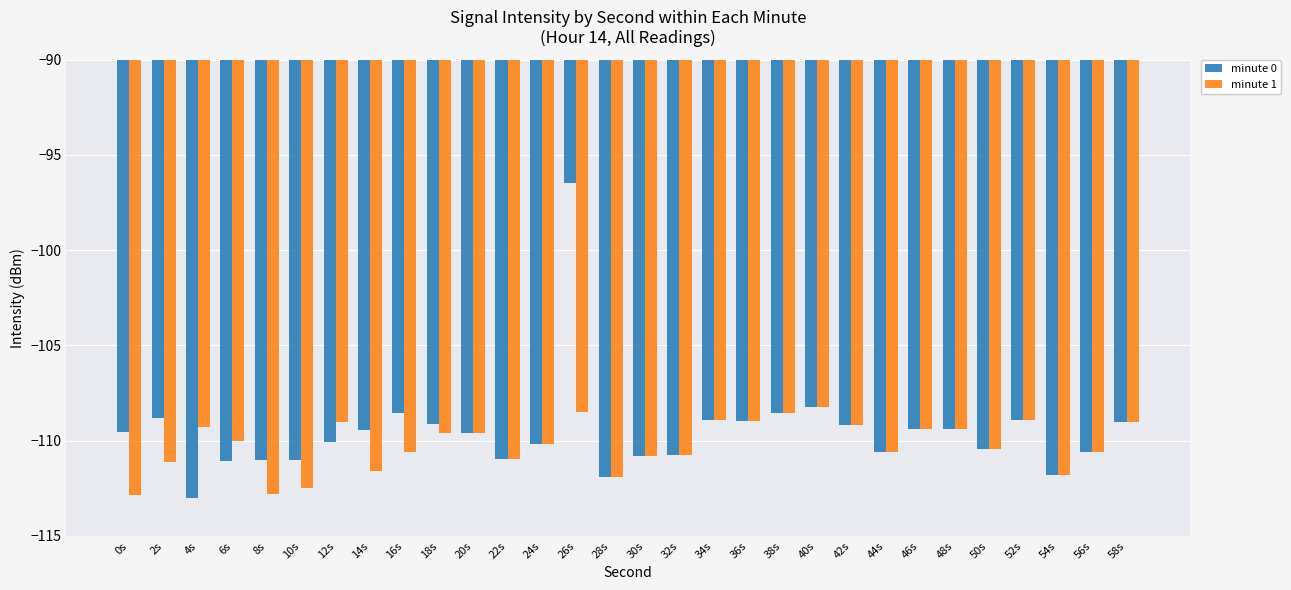

What is the difference between the maximum and minimum values in the minute 0 series?

16.5